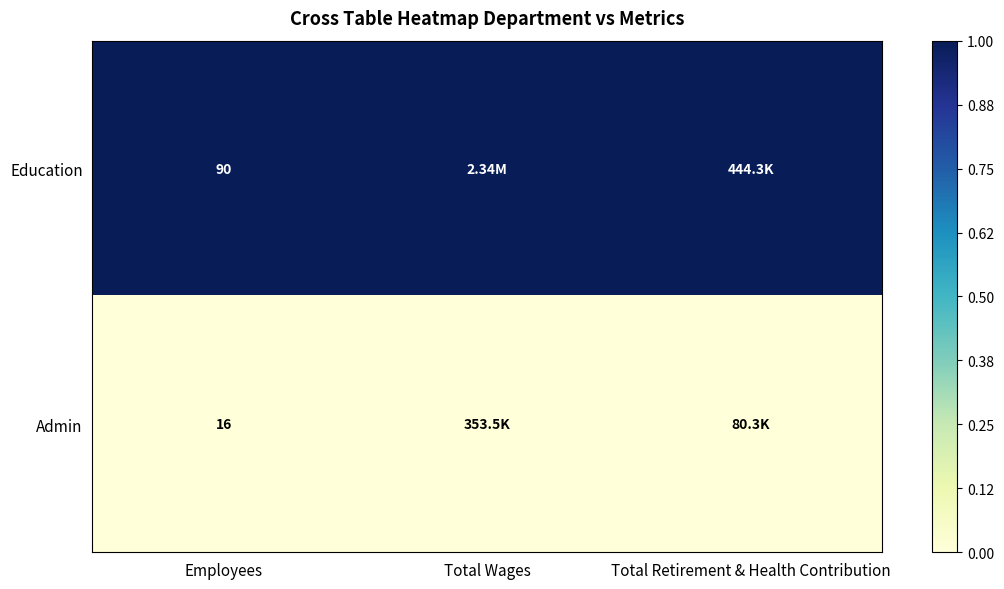

Which label corresponds to the smallest value in the chart?

Employees